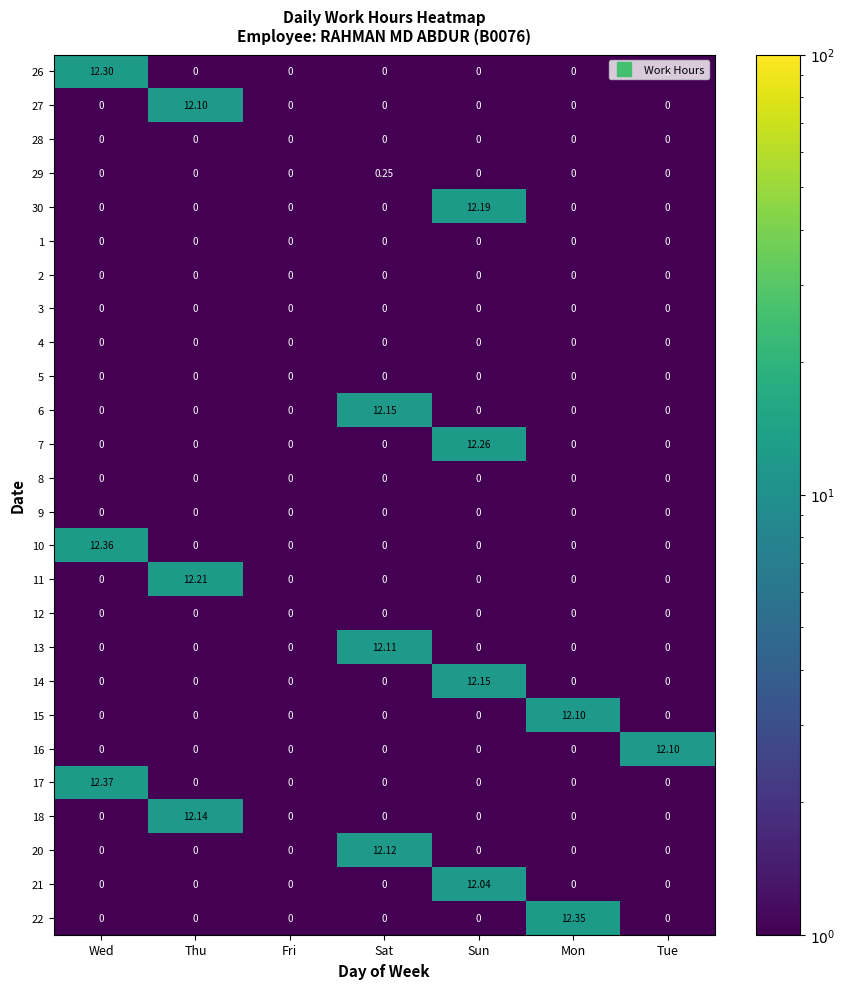

Which category has the highest value across all series?

Wed